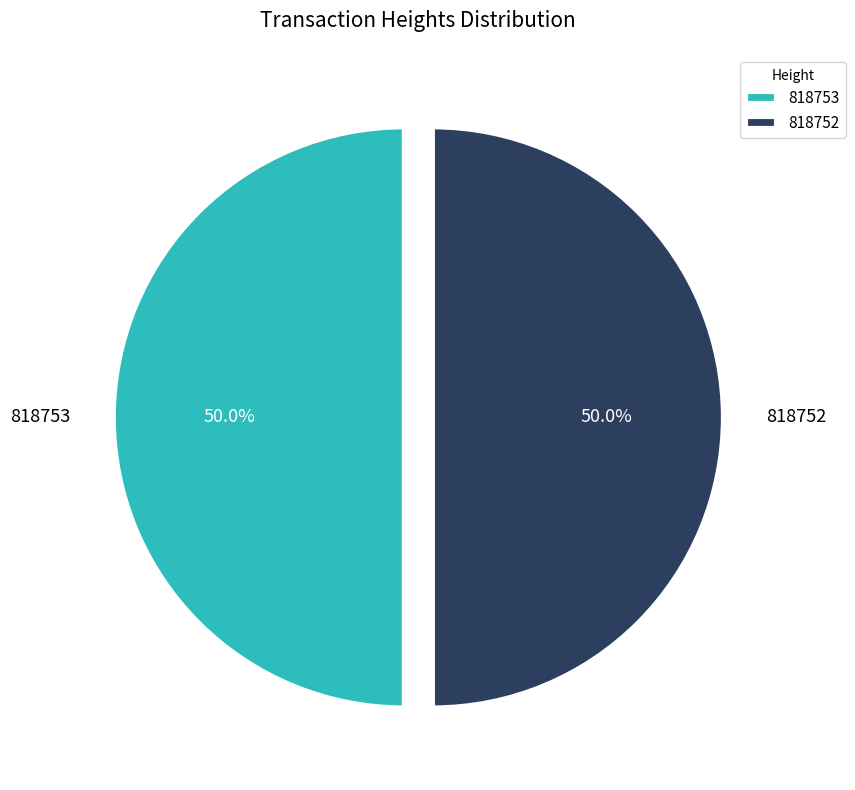

Is the sum of 818752 and 818753 greater than half?

Yes